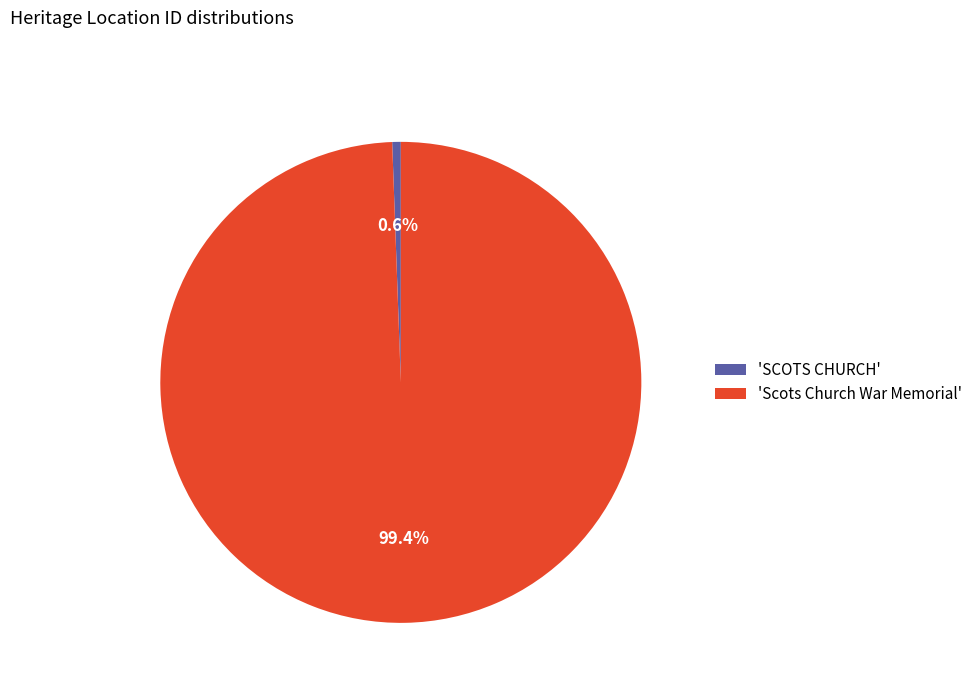

Which category has the smallest portion of the pie?

'SCOTS CHURCH'